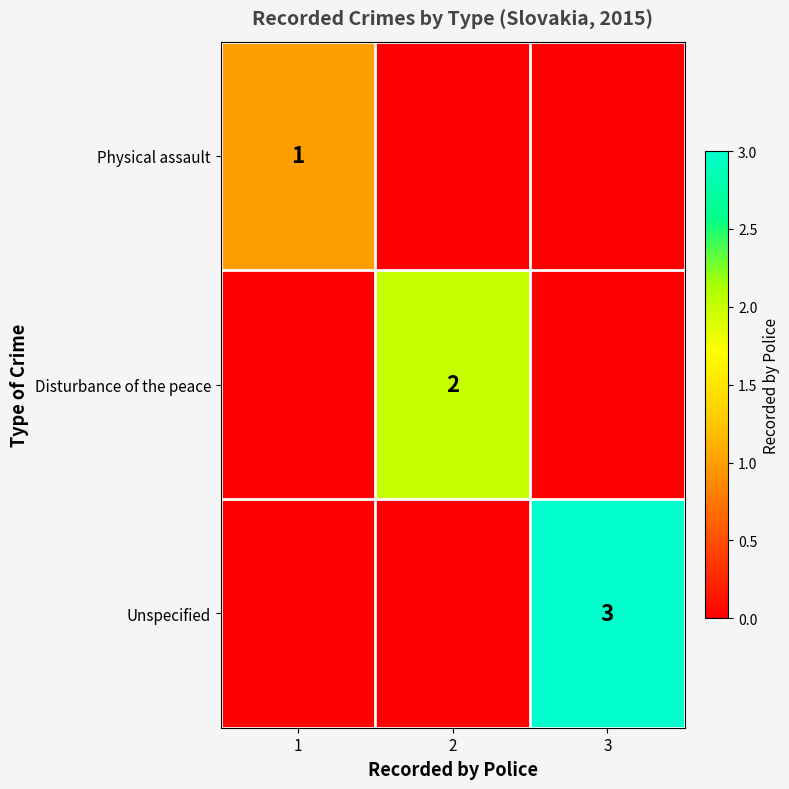

Is it true that Disturbance of the peace equals 1 at 2?

False